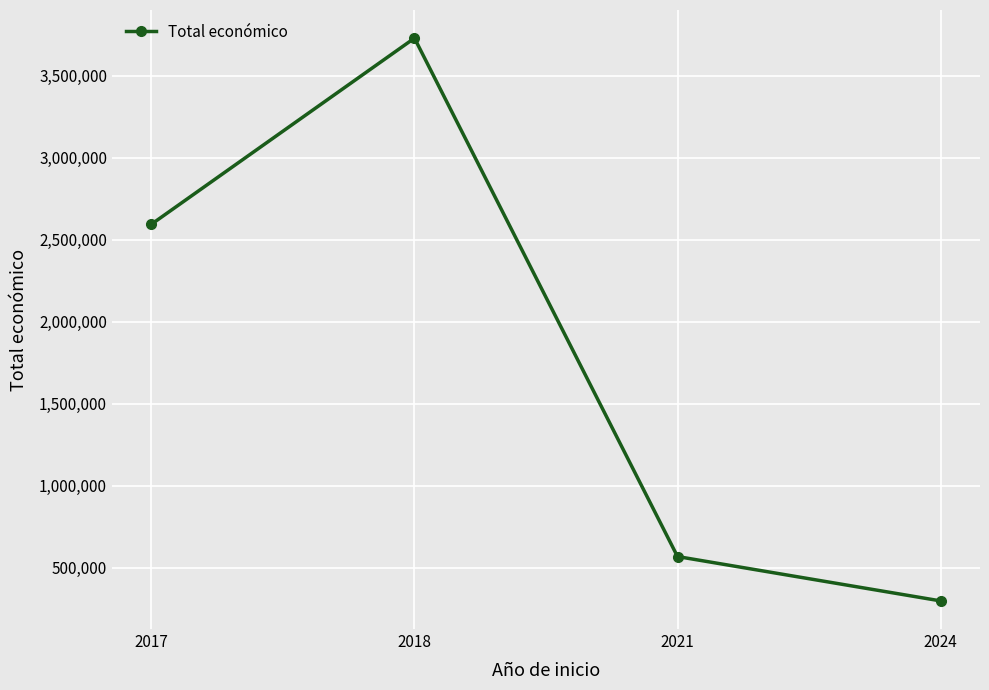

Where is the first local maximum?

2018